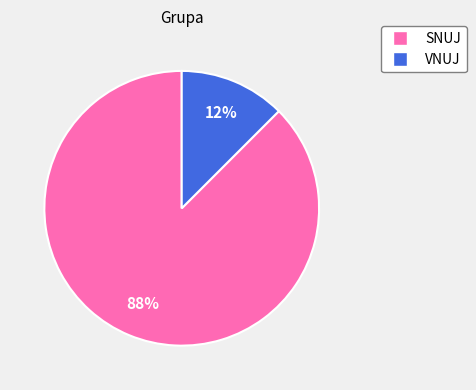

What is the smallest slice in the pie chart?

VNUJ